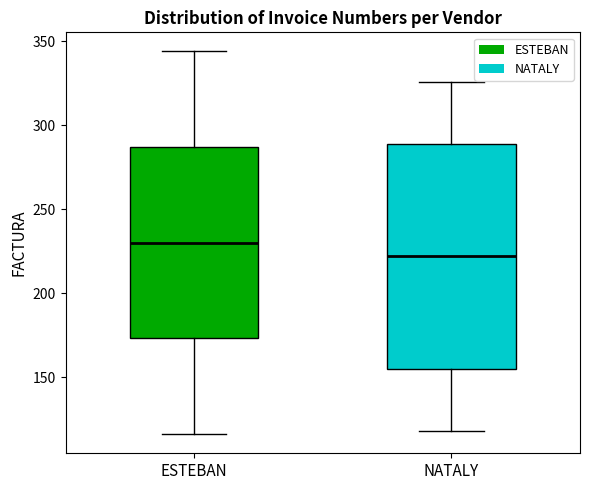

Reading left to right, read every box against the y-axis: the position of its median line, the range the box covers, and the ends of its whiskers. The values are not printed on the chart, so give them approximately, as read against the axis.

ESTEBAN: median 230, box 175 to 285, whiskers 115 to 345
NATALY: median 220, box 155 to 290, whiskers 120 to 325